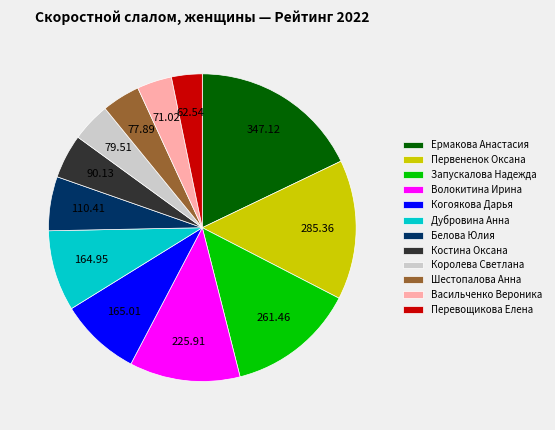

Is the sum of Белова Юлия and Костина Оксана greater than half?

No